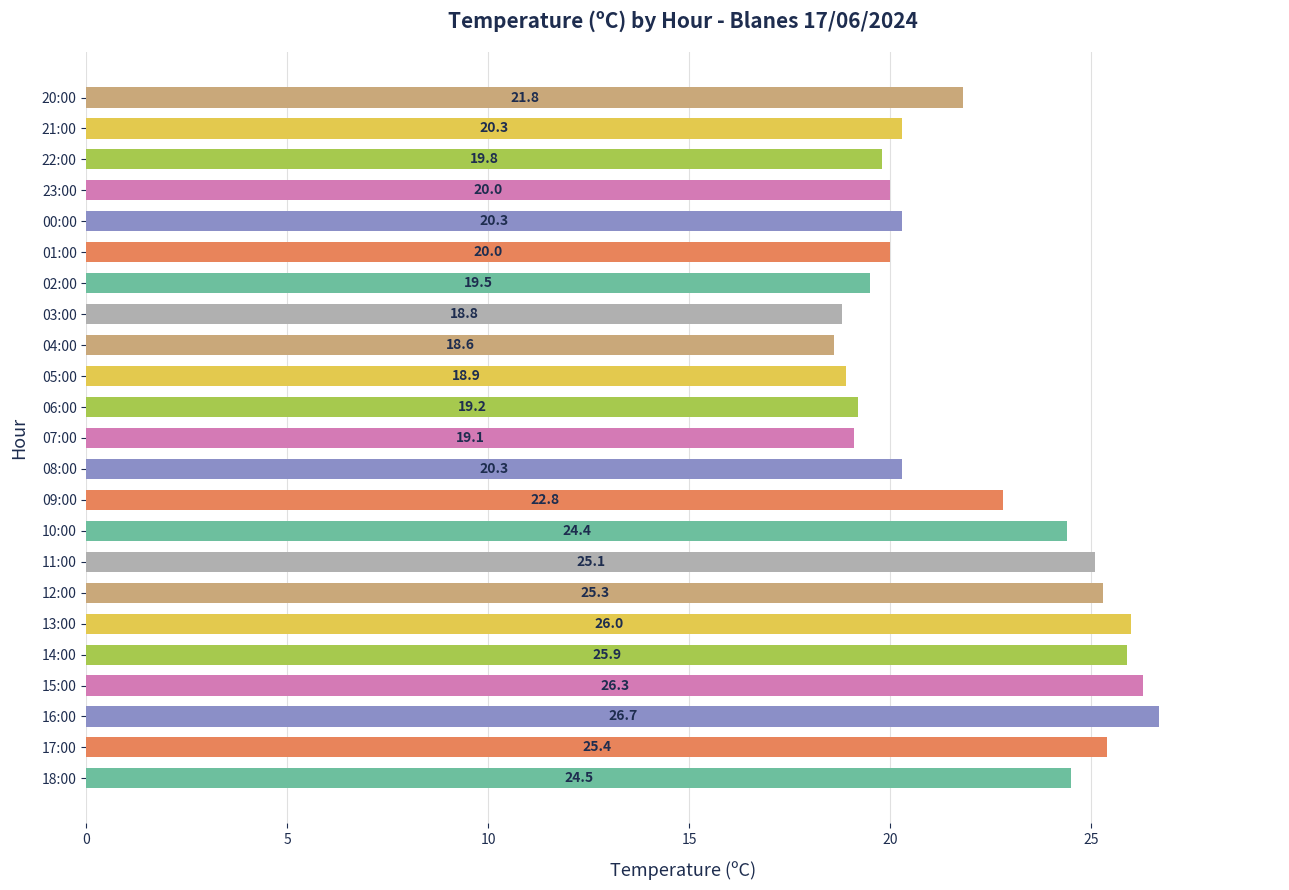

What is the average value?

22.1